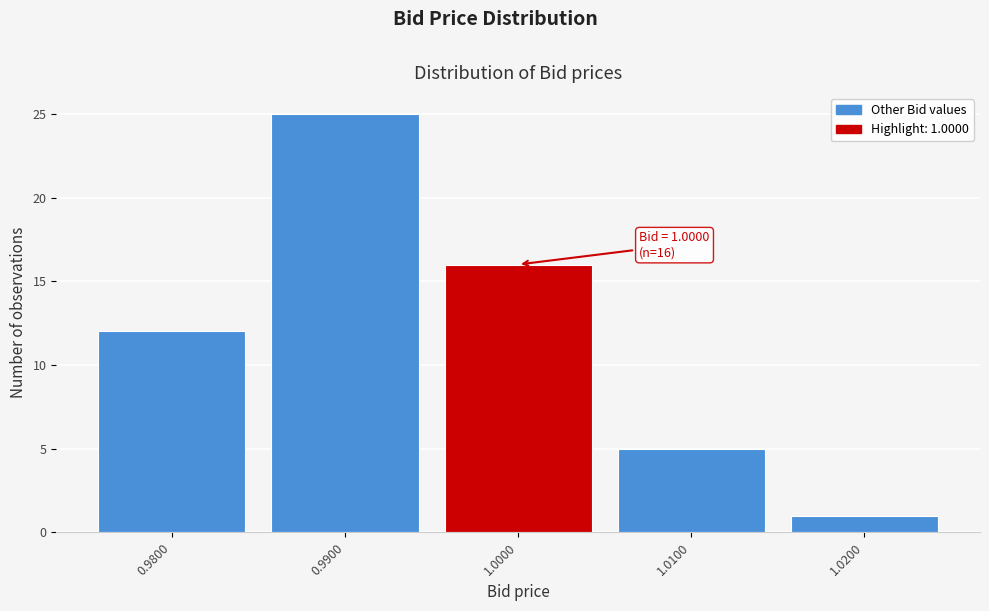

Over which range of the x-axis is the bar tallest?

0.985 to 0.995